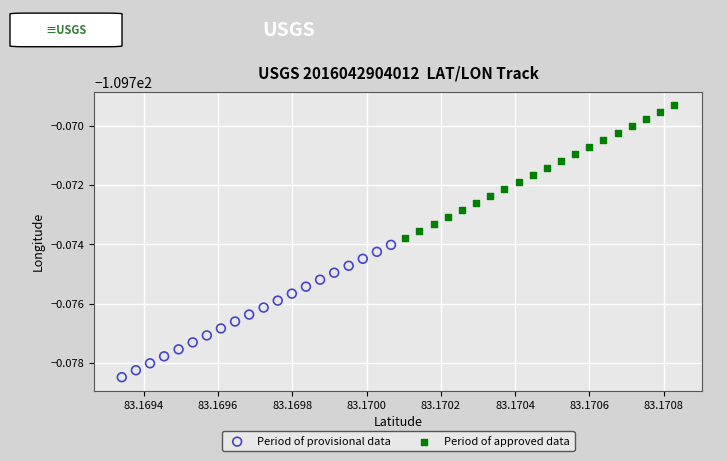

What are all the series names shown in the legend?

Period of provisional data, Period of approved data